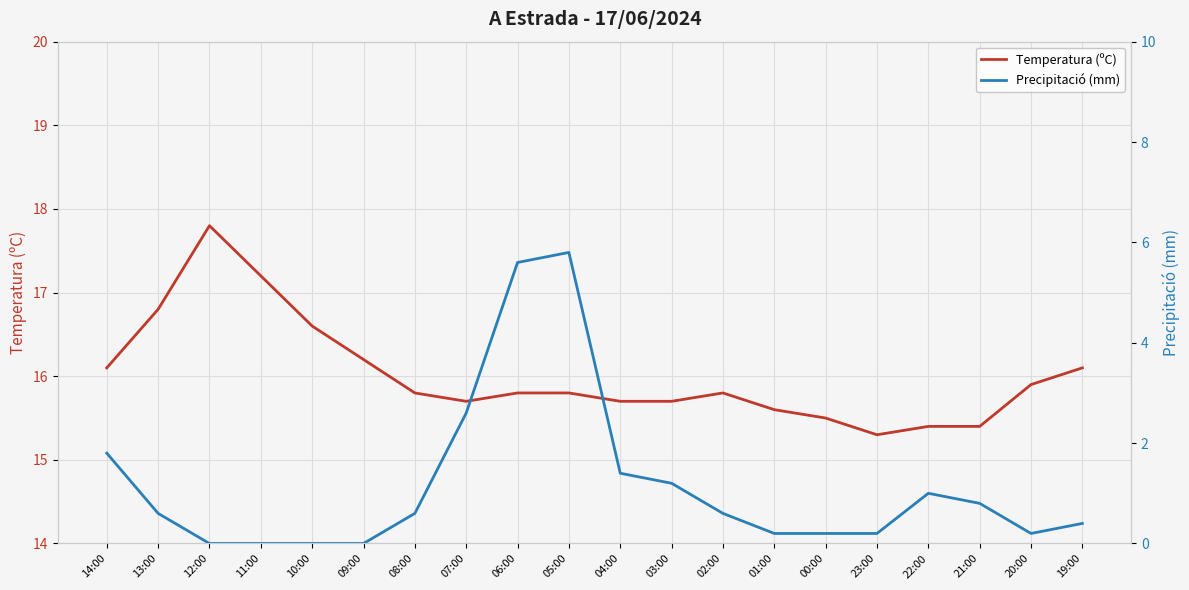

True or false: Temperatura (ºC) has more than 0 points higher than both neighbors.

True